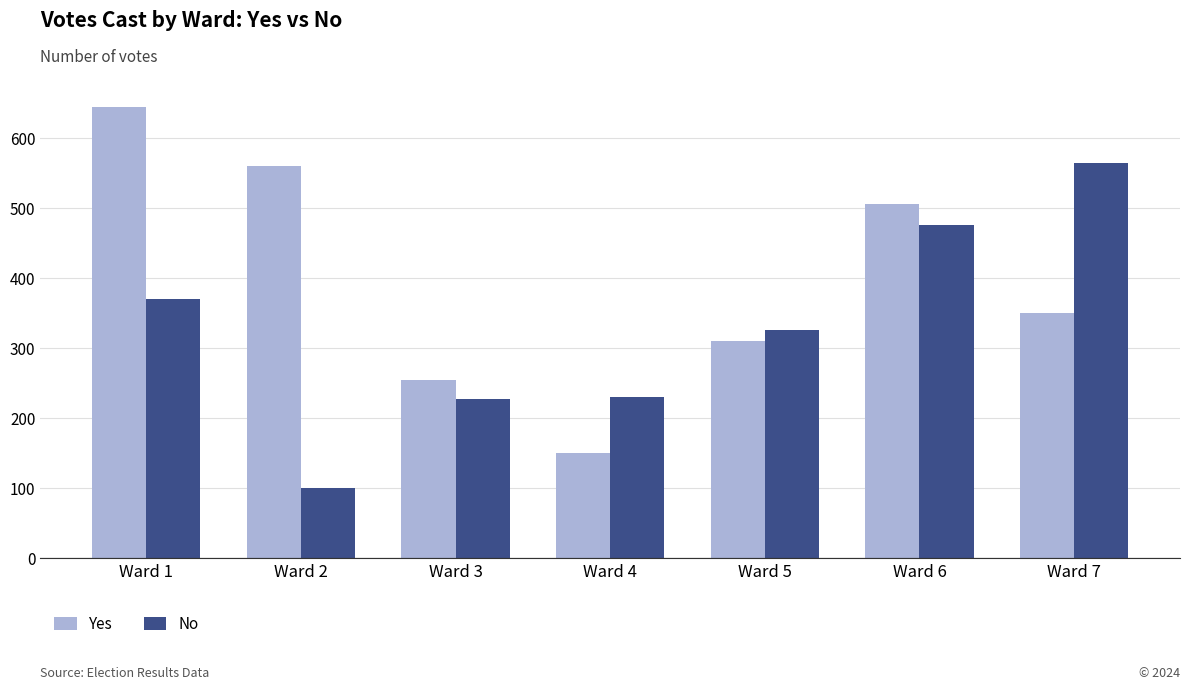

Are the bars horizontal?

No